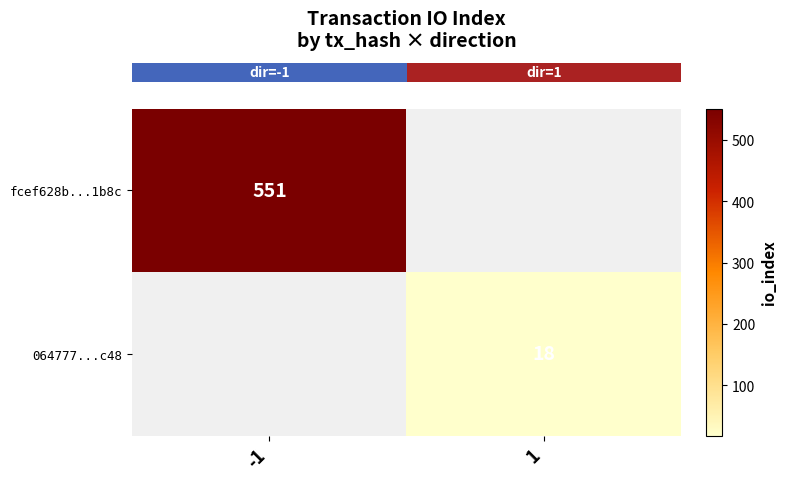

List the labels in order of row_1 value, largest first.

-1, 1